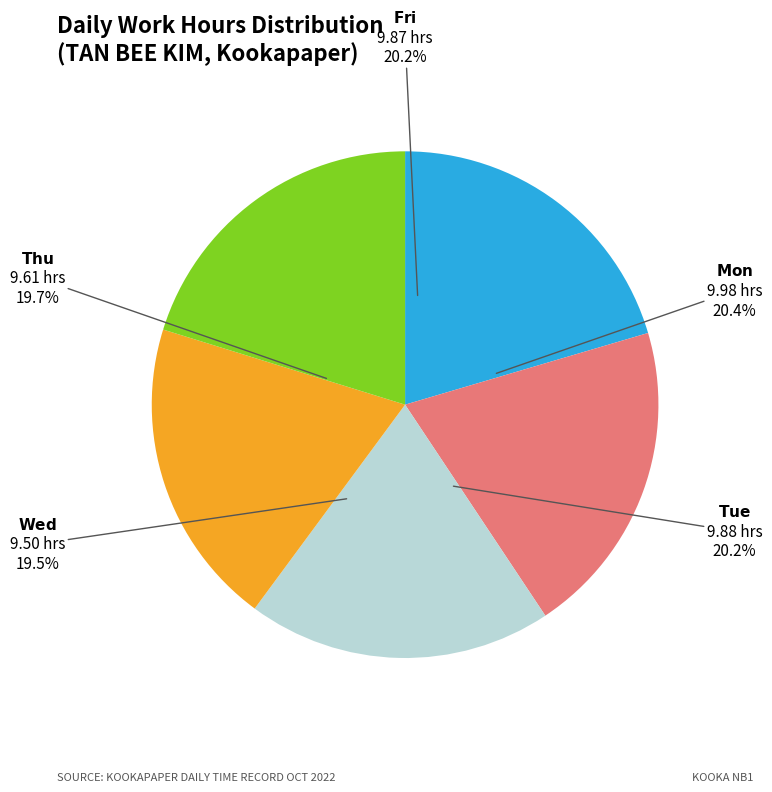

The Tue slice represents 26% of the pie. True or false?

False